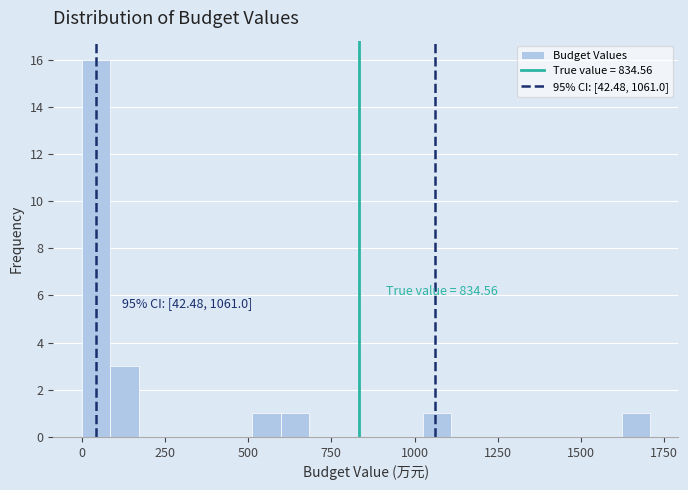

Around what value on the x-axis is the tallest bar? Give the approximate position of its centre, as read against the axis.

50